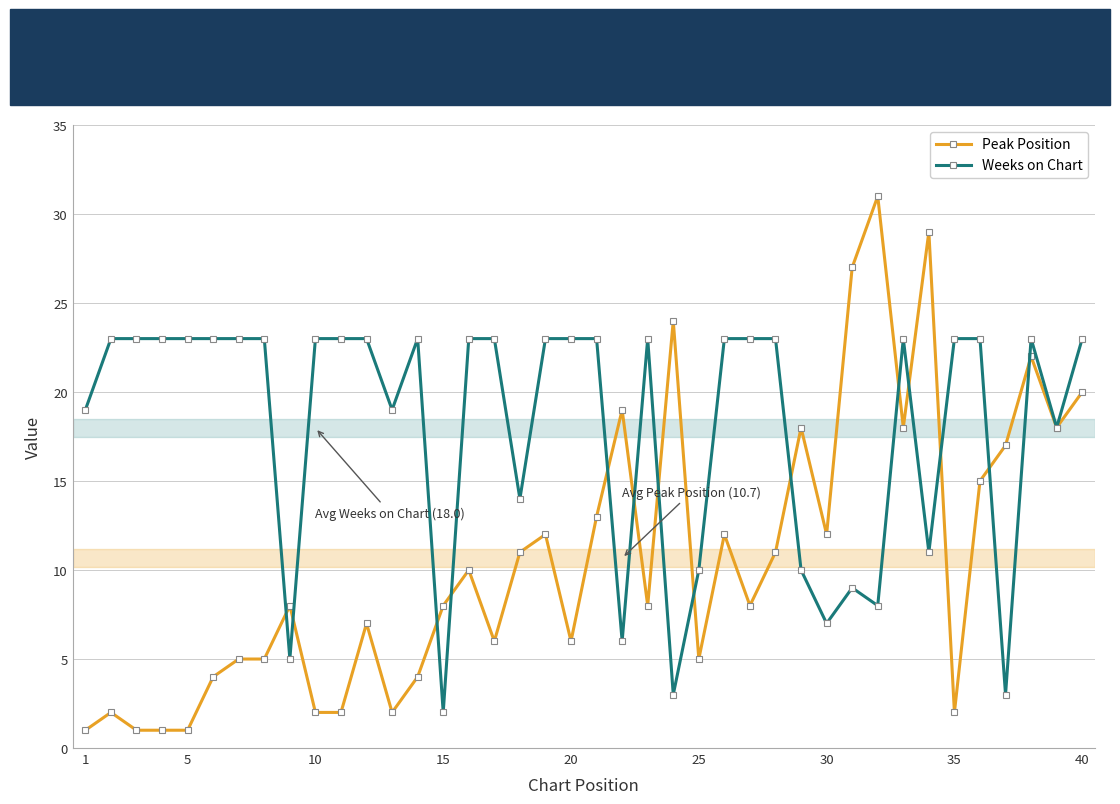

What are all the series names shown in the legend?

Peak Position, Weeks on Chart